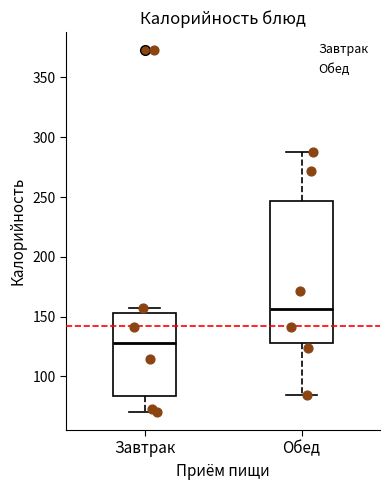

Reading left to right, transcribe this box plot: for each box, give where its median line is, the range the box spans, and where its two whiskers end, as read against the y-axis. The values are not printed on the chart, so give them approximately, as read against the axis.

Завтрак: median 130, box 85 to 155, whiskers 70 to 155 (just above the box's upper edge)
Обед: median 155, box 130 to 245, whiskers 85 to 290